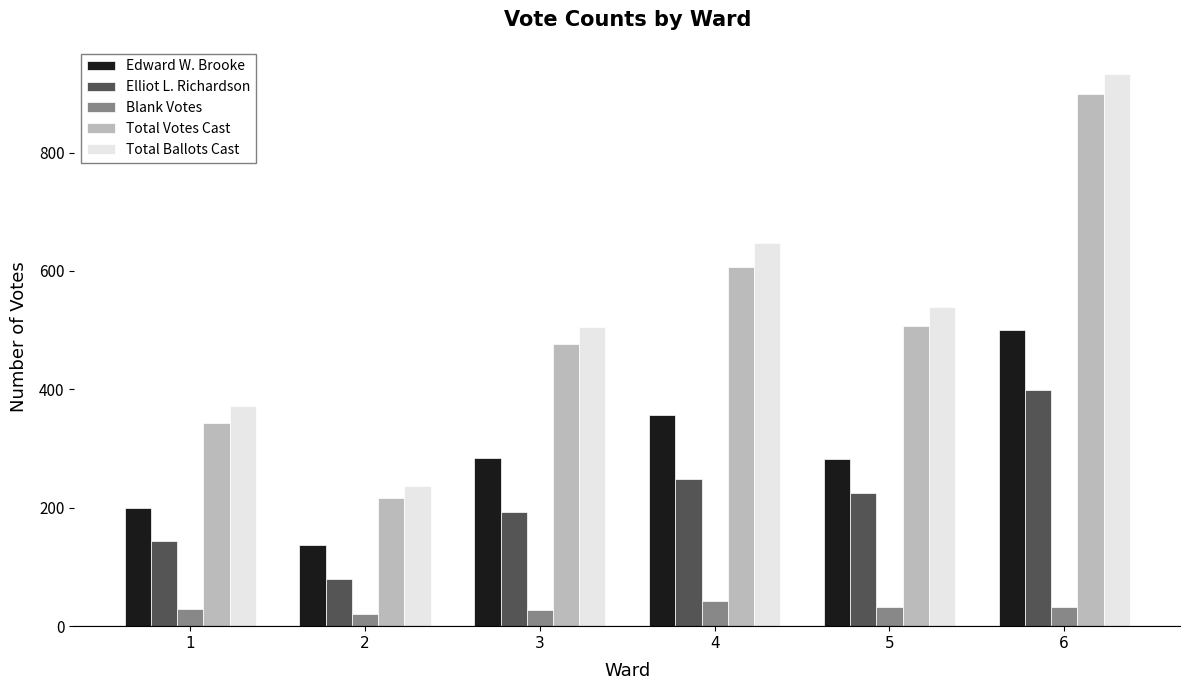

True or false: Elliot L. Richardson has a value of 225 at 5.

True